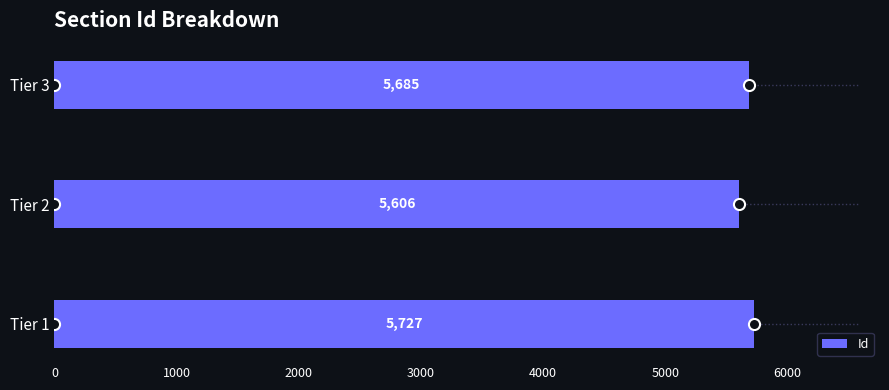

Reading top to bottom, what are all the values shown in this chart?

Tier 3=5685	Tier 2=5606	Tier 1=5727